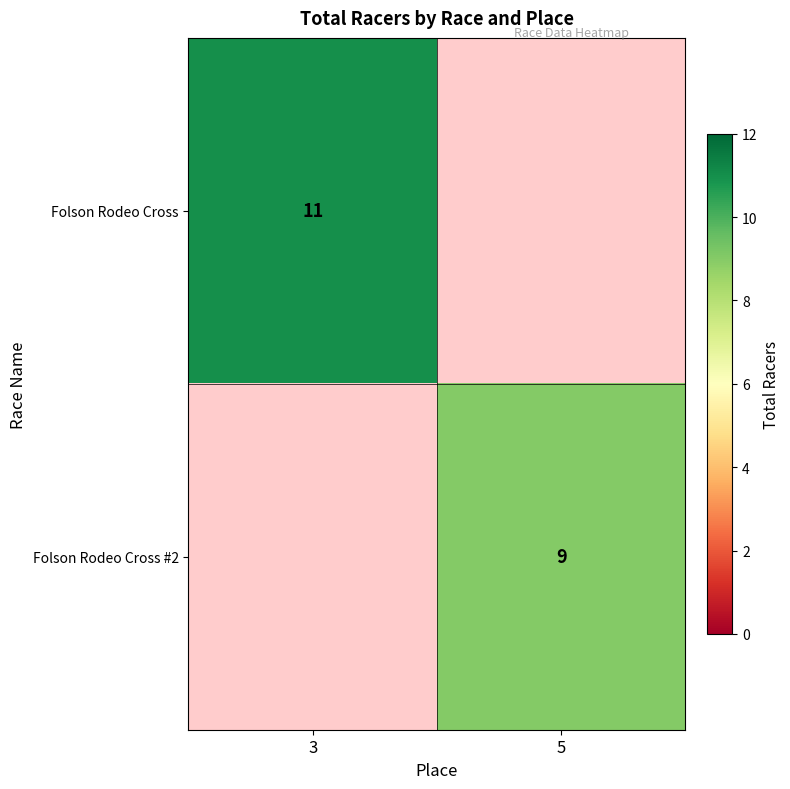

The Folson Rodeo Cross series shows 11 at 3. True or false?

True